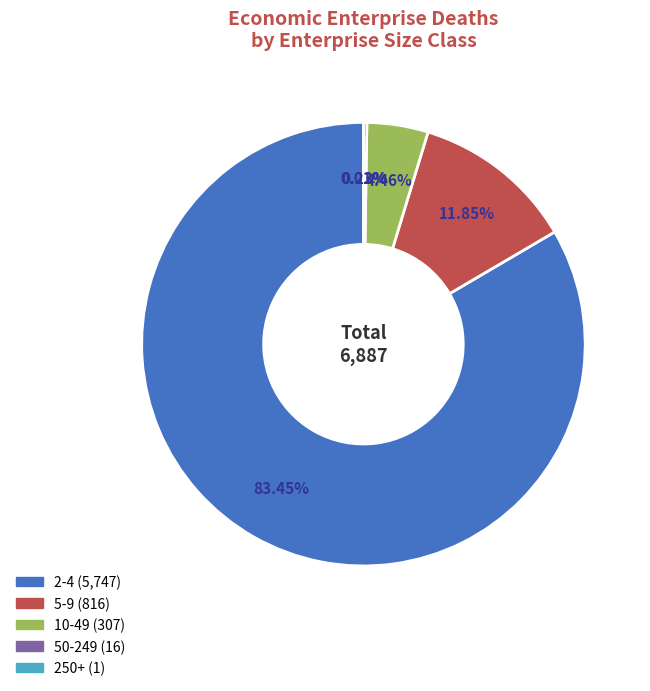

Between 2-4 and 5-9, which is larger?

2-4